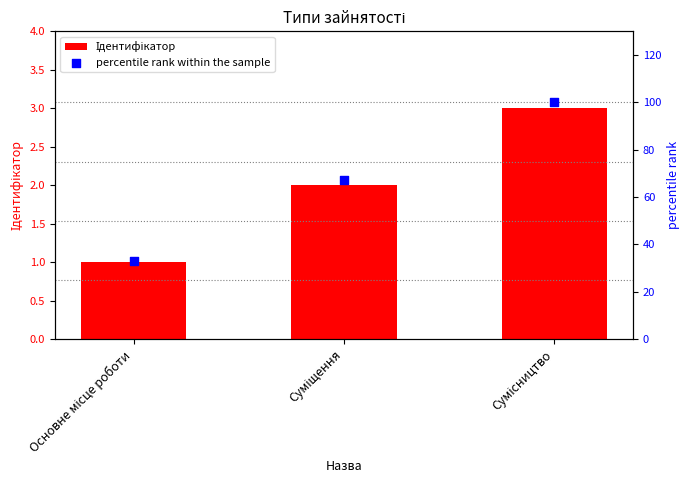

Is the value of Ідентифікатор at Основне місце роботи greater than the value of percentile rank within the sample at Основне місце роботи?

No